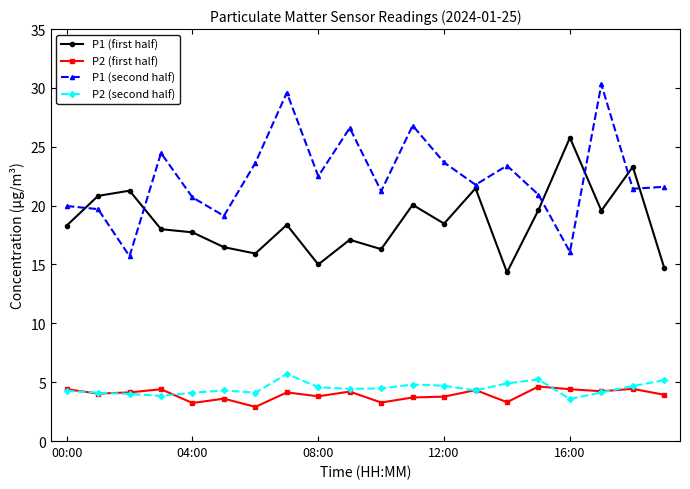

Which series has the widest spread of values?

P1 (second half)